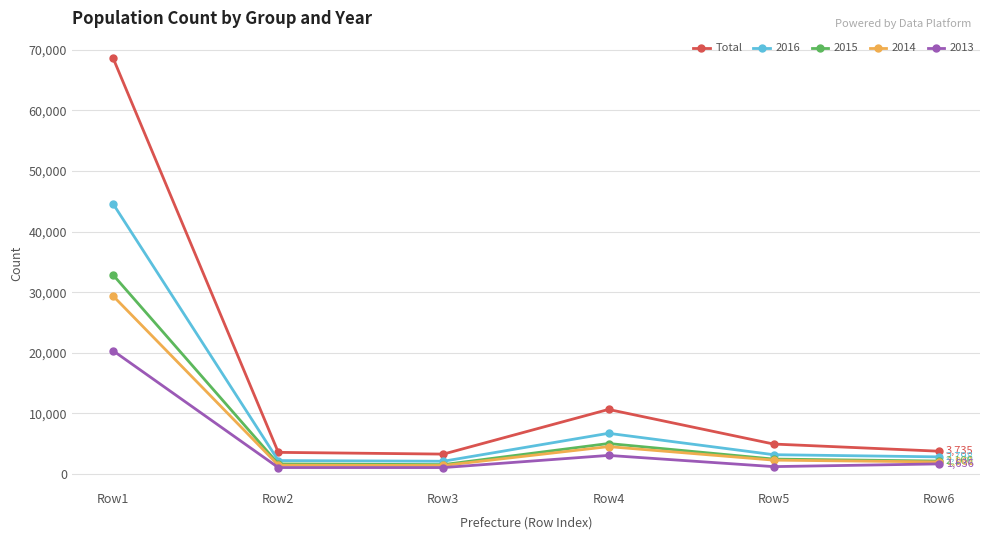

What is the value of the Total point at the 5th from the left?

4915